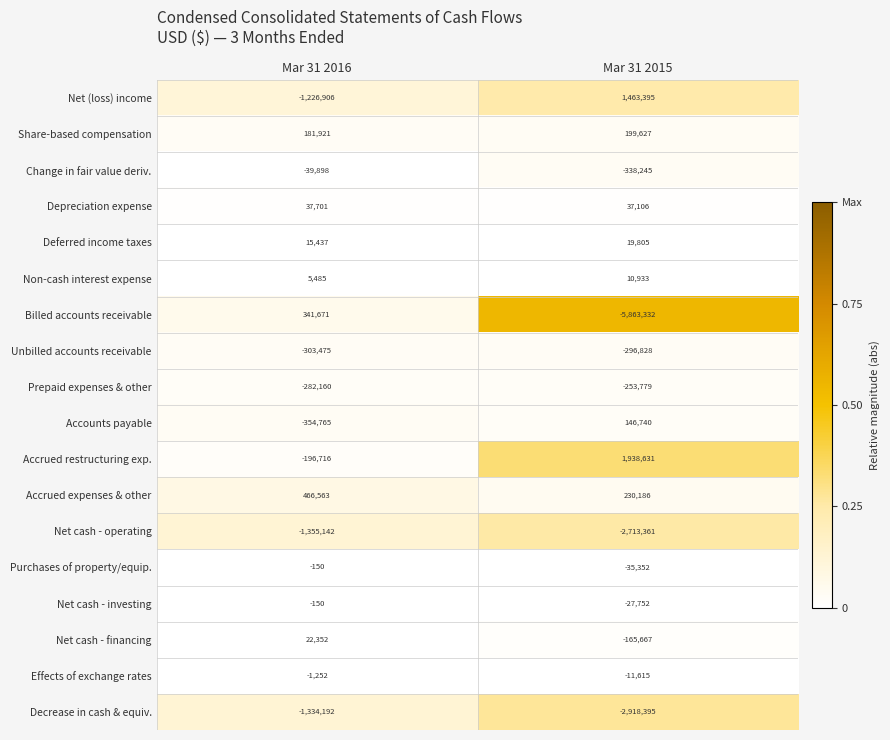

Rank the series at Mar 31 2015 from highest to lowest value.

Accrued restructuring exp., Net (loss) income, Accrued expenses & other, Share-based compensation, Accounts payable, Depreciation expense, Deferred income taxes, Non-cash interest expense, Effects of exchange rates, Net cash - investing, Purchases of property/equip., Net cash - financing, Prepaid expenses & other, Unbilled accounts receivable, Change in fair value deriv., Net cash - operating, Decrease in cash & equiv., Billed accounts receivable